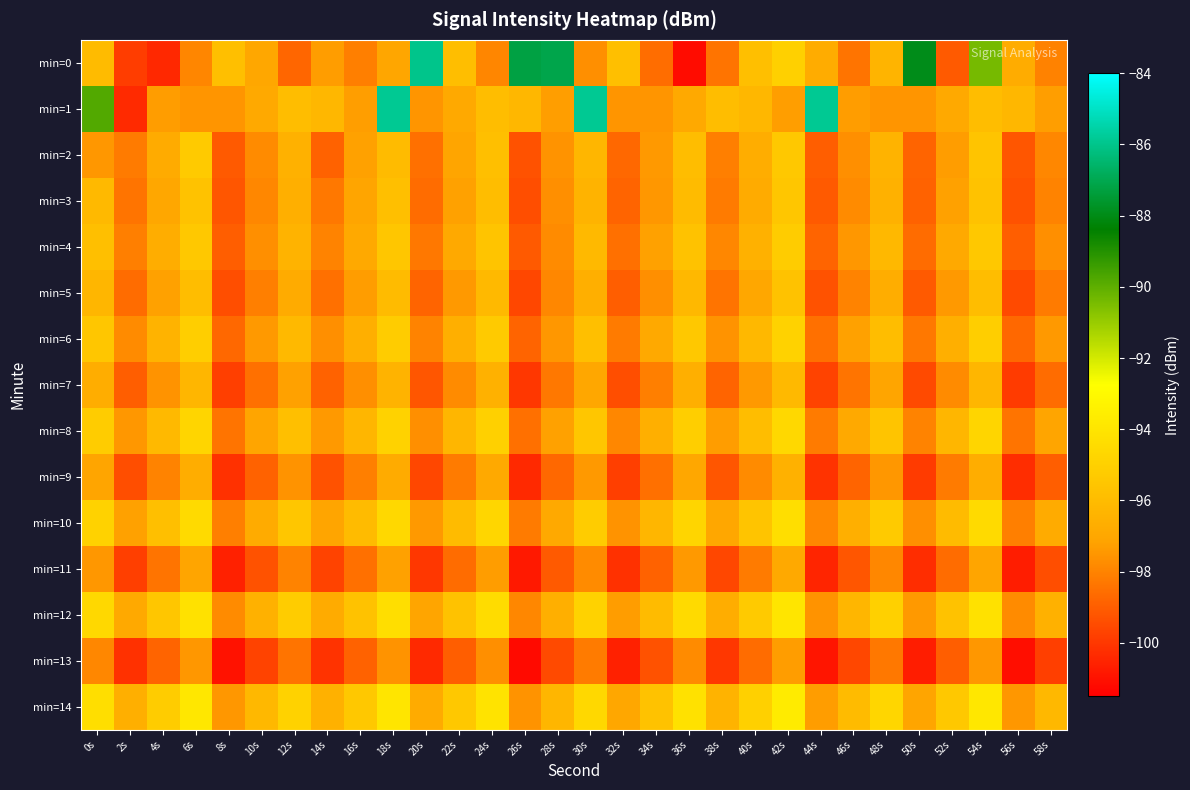

What is the minimum value shown in the chart?

-101.2